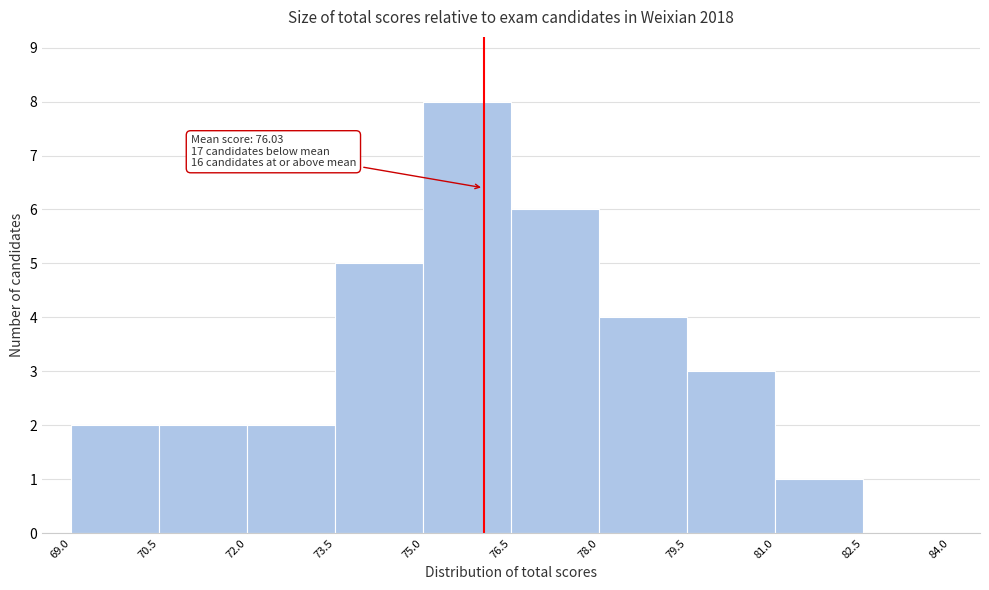

Over which range of the x-axis is the bar tallest?

75.0 to 76.5